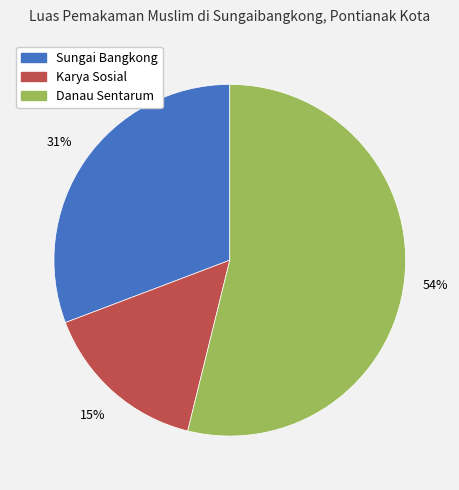

Combined, do Sungai Bangkong and Karya Sosial account for over 50%?

No